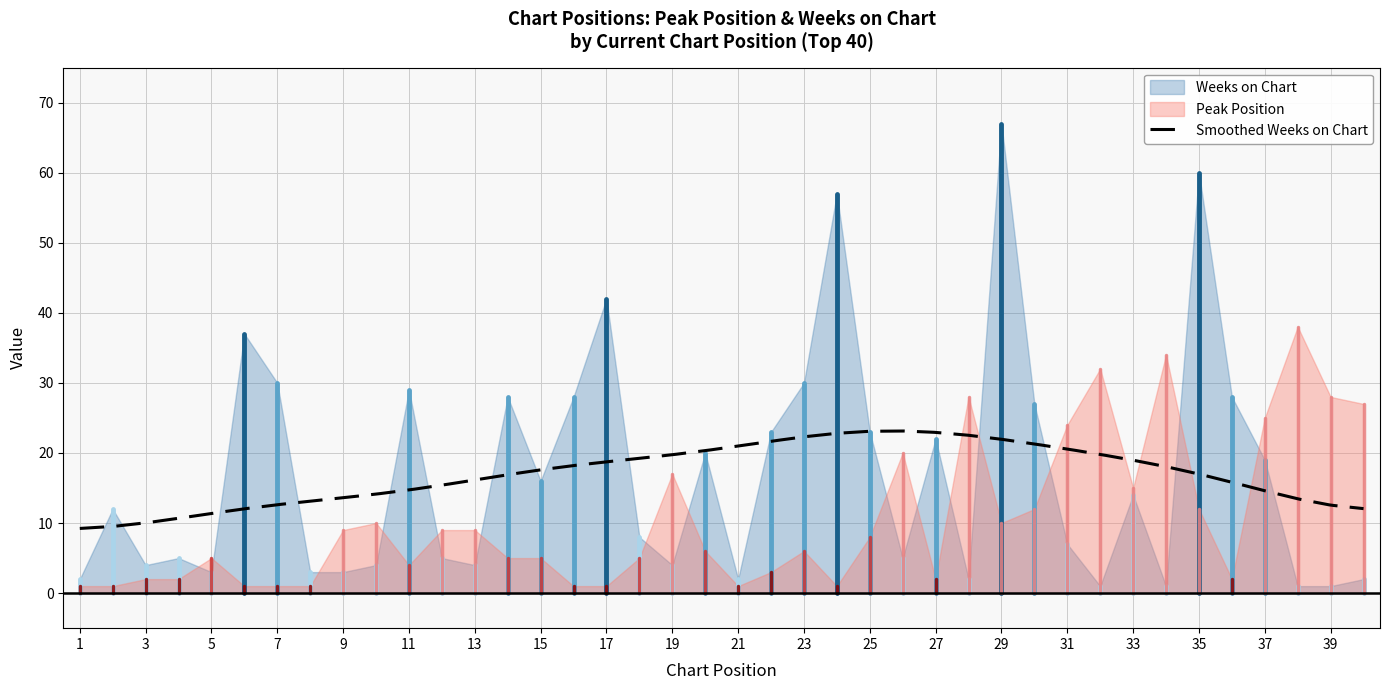

What is the value of the Weeks on Chart point at the 28th from the left?

2